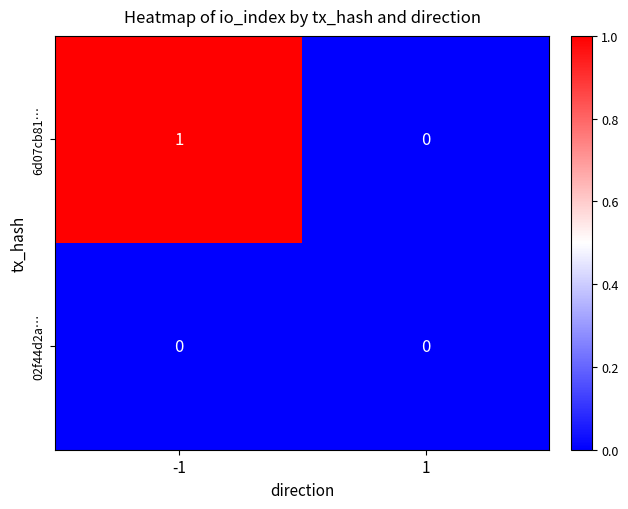

Reading left to right, list all the values displayed in this chart.

6d07cb81…: 1	0
02f44d2a…: 0	0